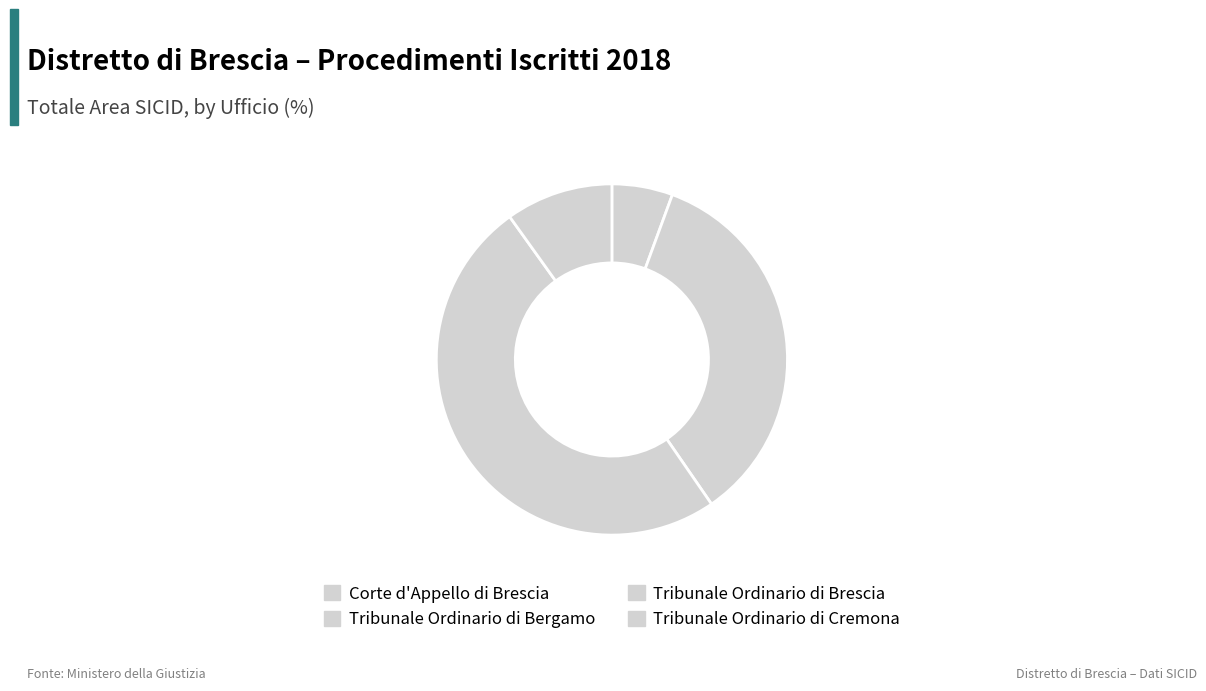

To the nearest percent, what percentage of the pie is Tribunale Ordinario di Bergamo?

35%